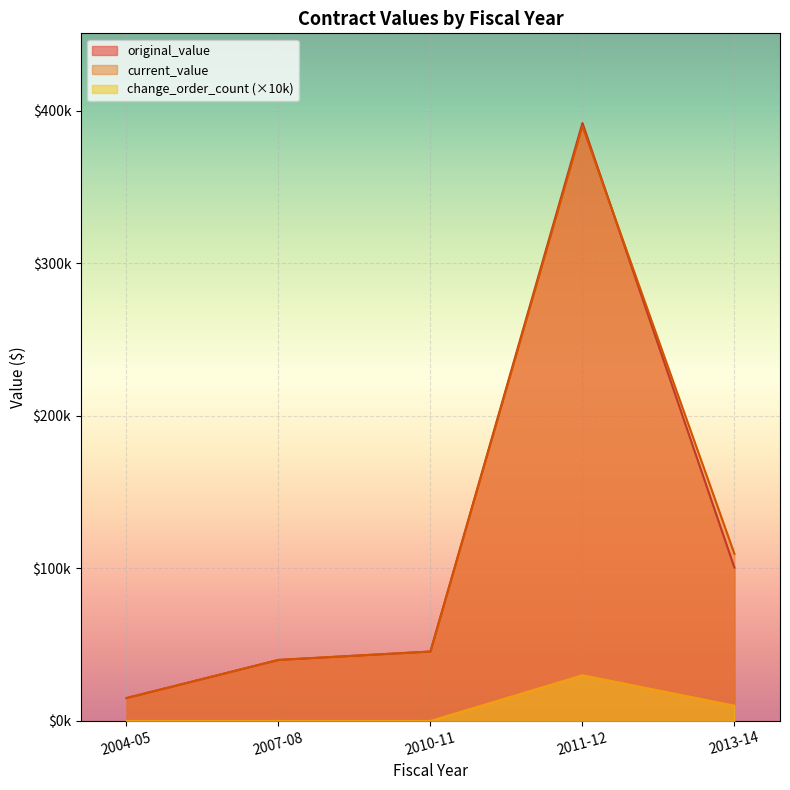

Which series has the widest spread of values?

original_value